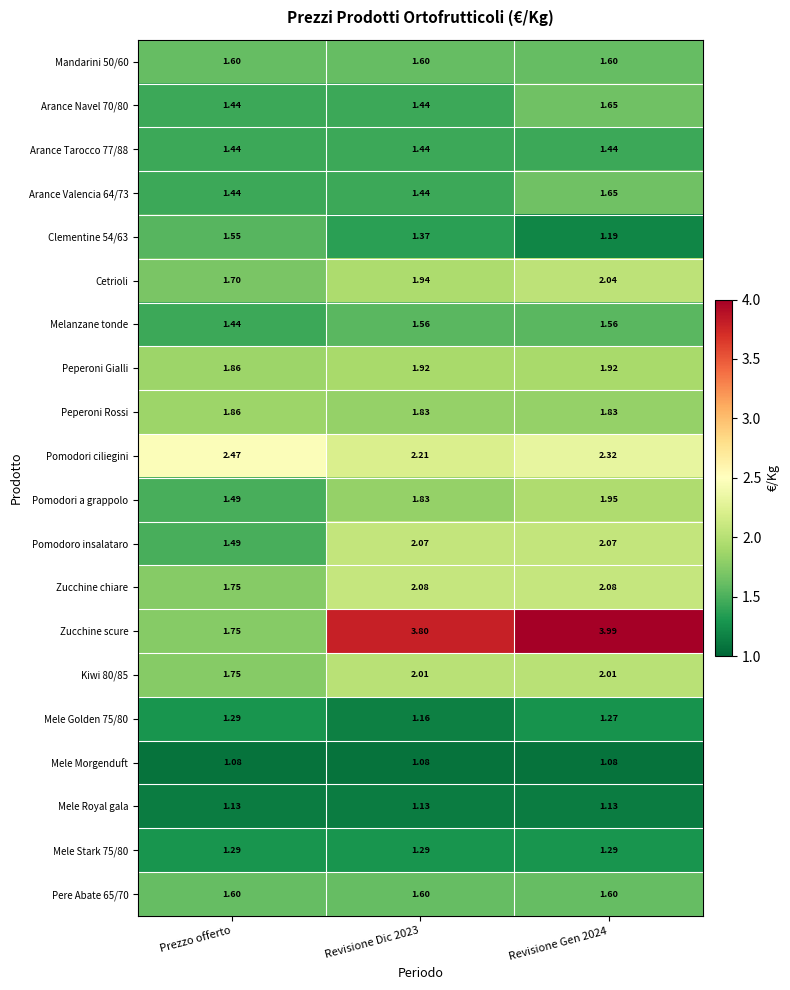

Where is Melanzane tonde nearest to the value 1?

Prezzo offerto